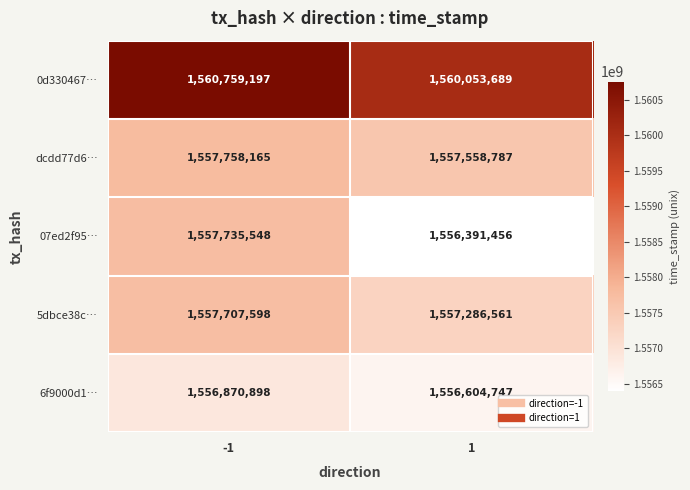

Which series has the widest spread of values?

07ed2f95…